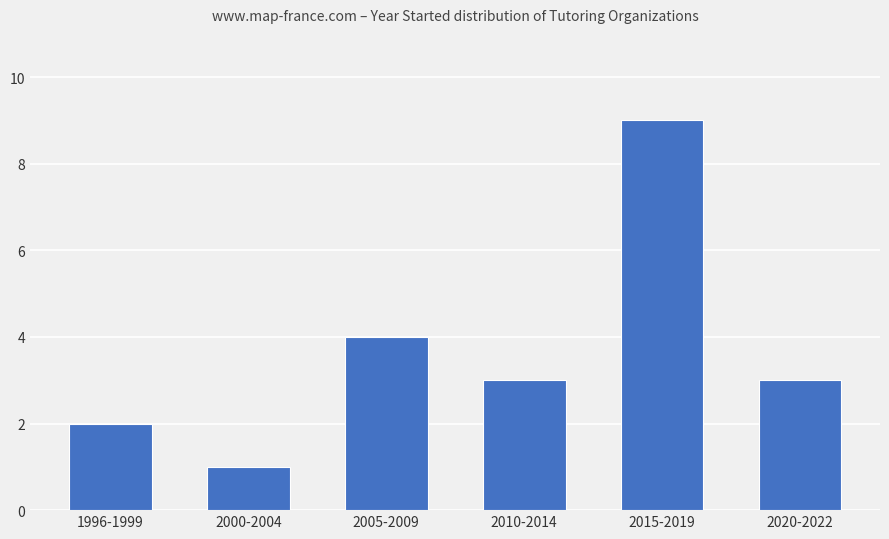

What is the difference between the maximum and minimum values?

8